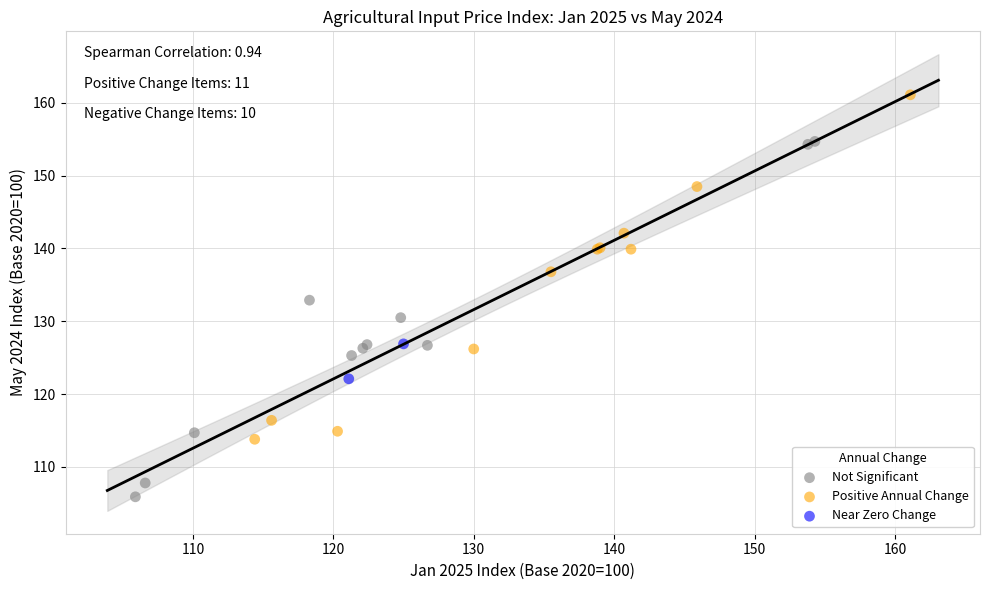

Which series has the largest Y range (max minus min)?

Not Significant